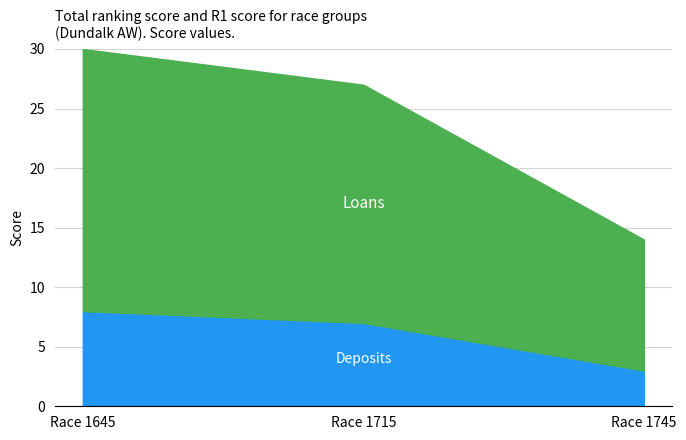

What is the average value of the Loans series?

18